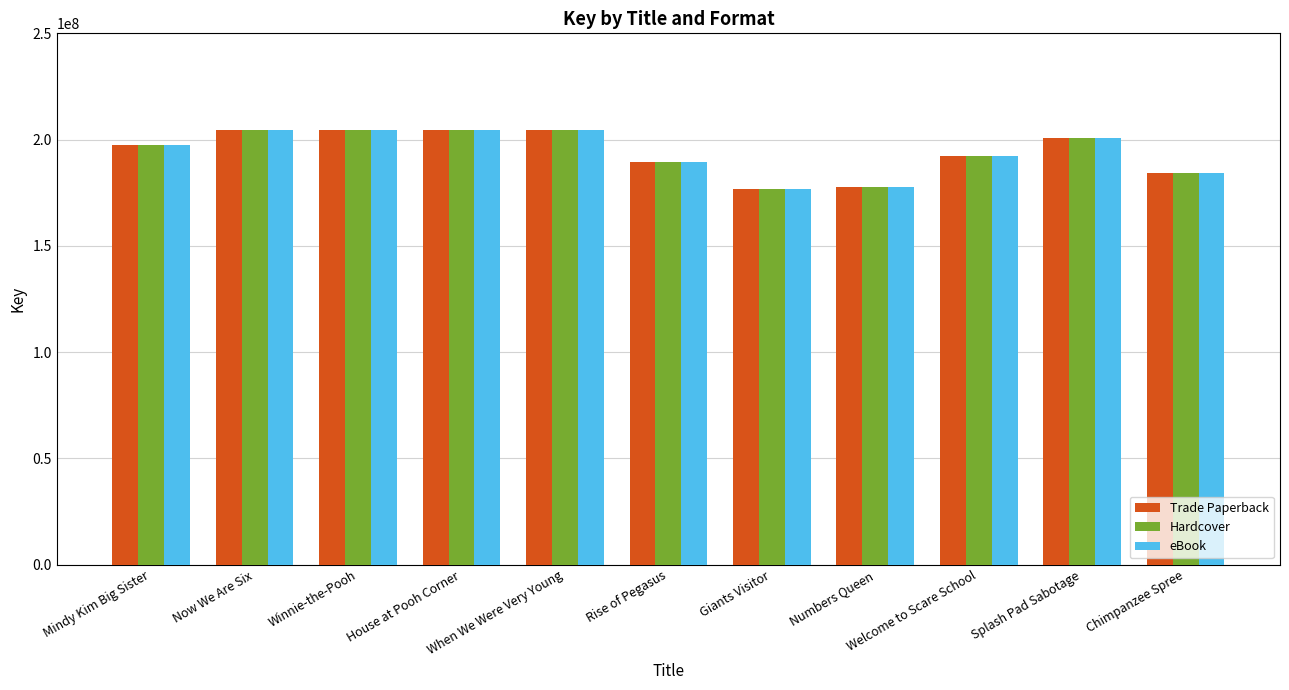

What is the sum of all eBook values?

2137462805